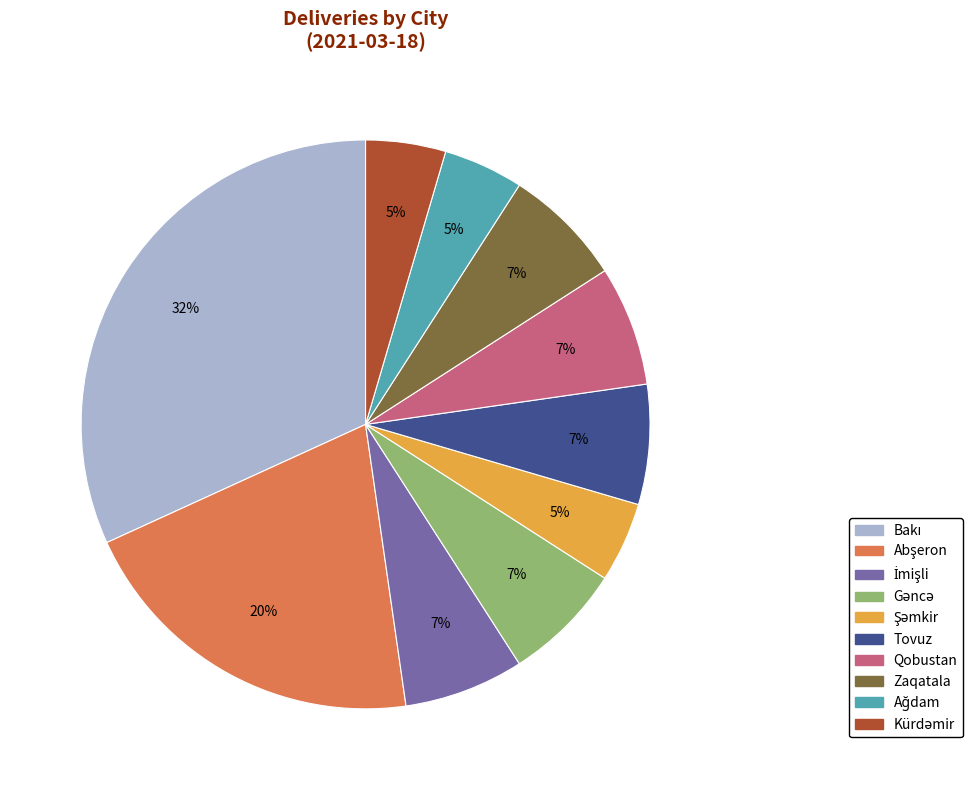

How many slices are in this pie chart?

10